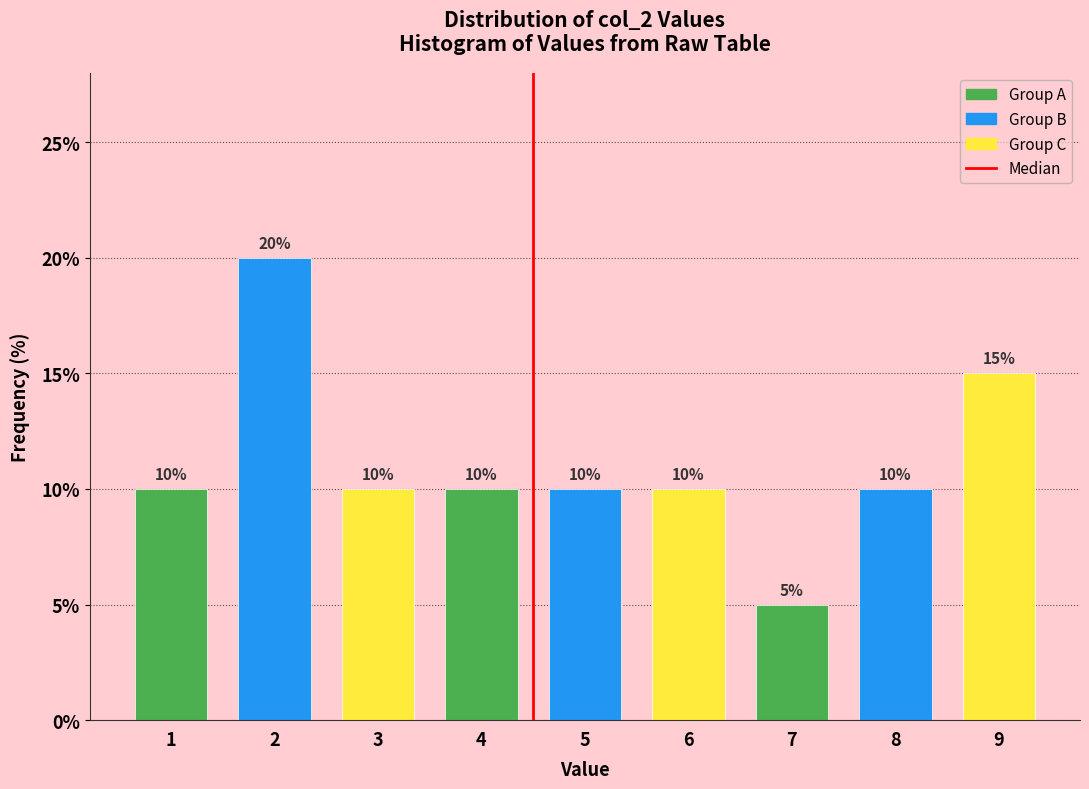

Reading right to left, what are all the values shown in this chart?

9=15	8=10	7=5	6=10	5=10	4=10	3=10	2=20	1=10